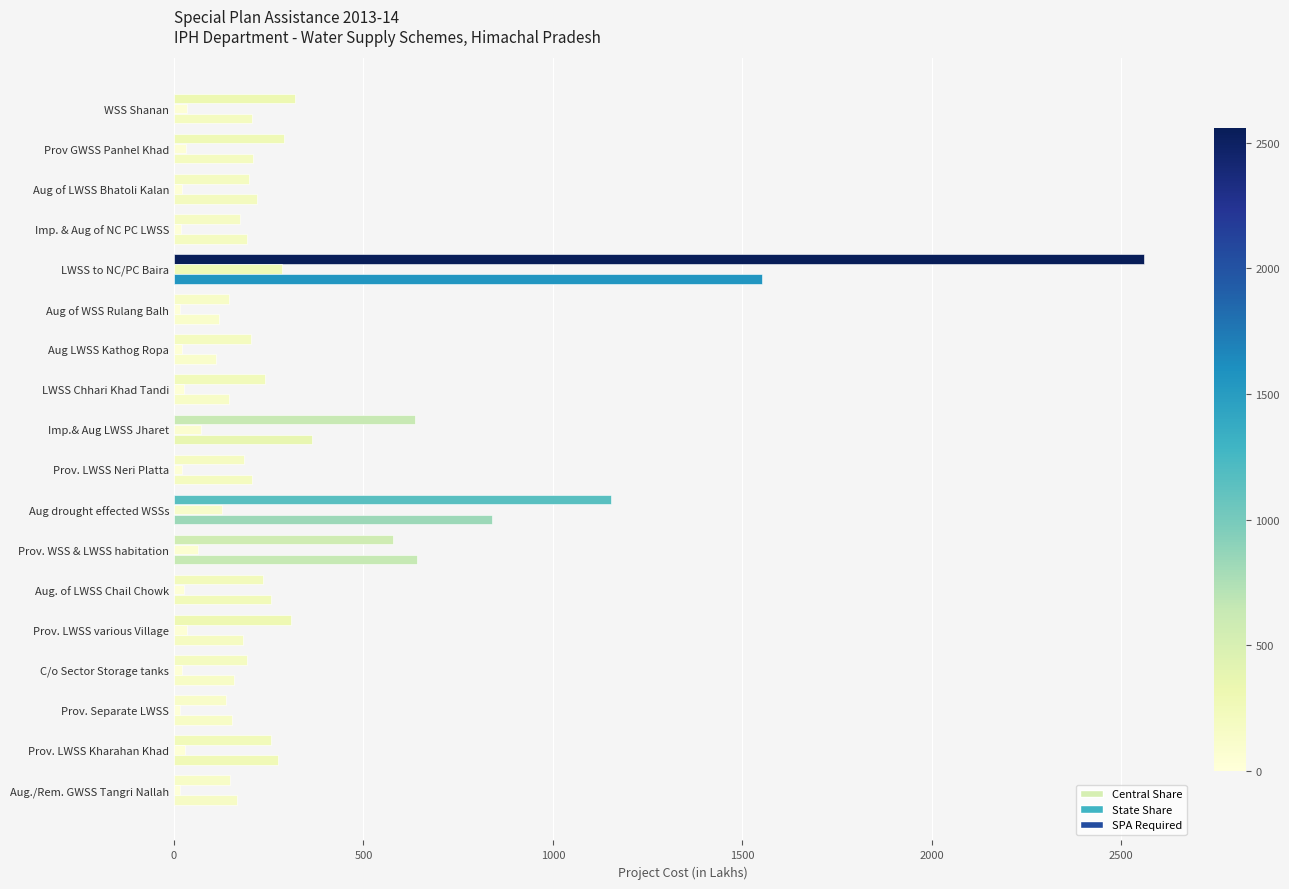

How many data points does each series have?

18